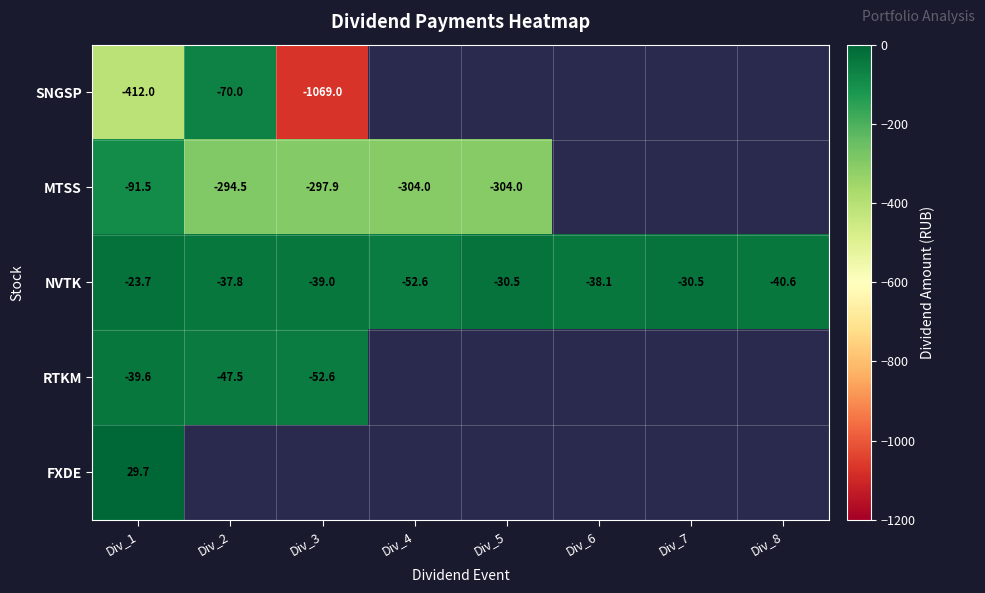

True or false: RTKM has a value of -53.8 at Div_1.

False